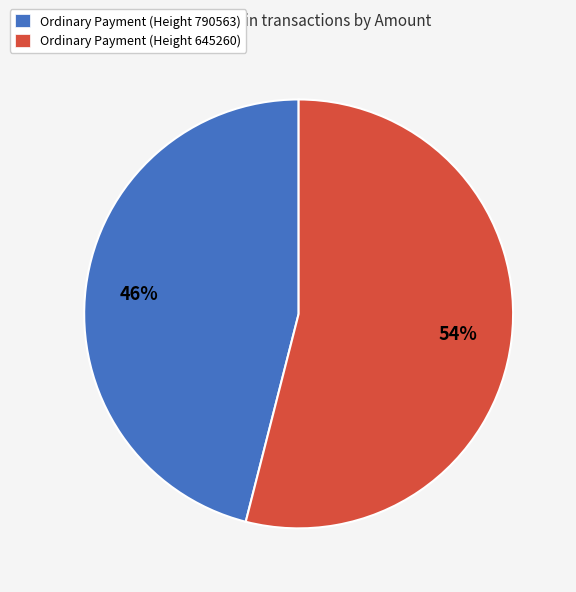

To the nearest percent, what is the average slice percentage?

50%